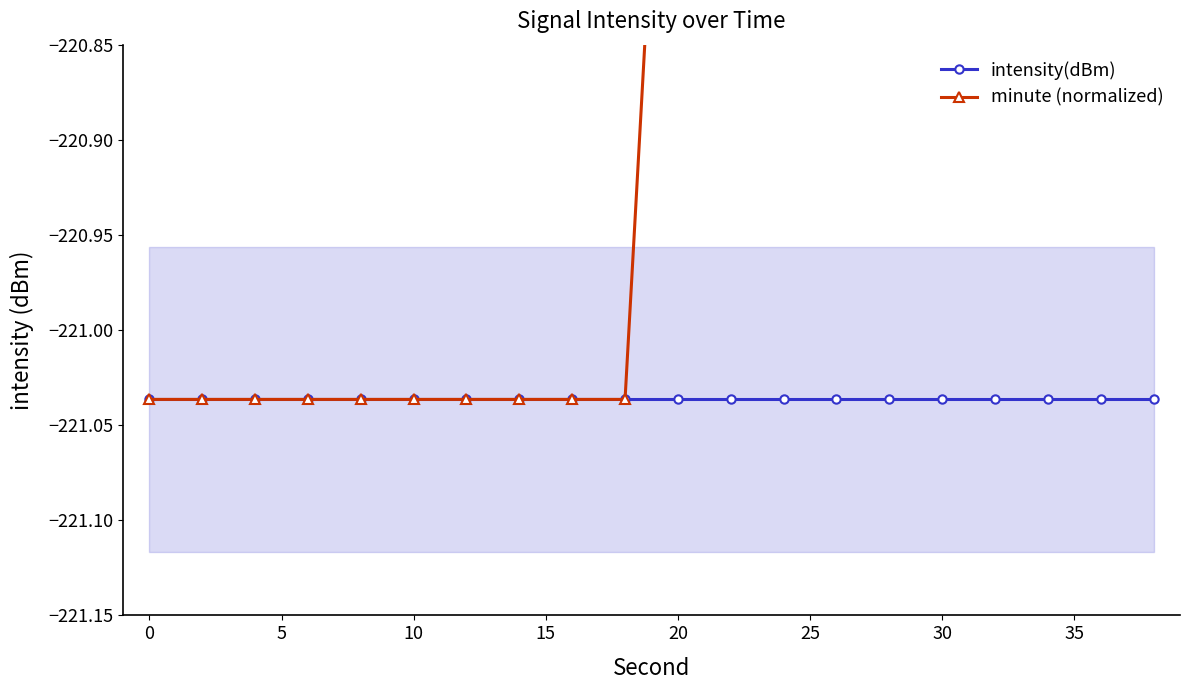

Is this an area chart (filled region under the line)?

No